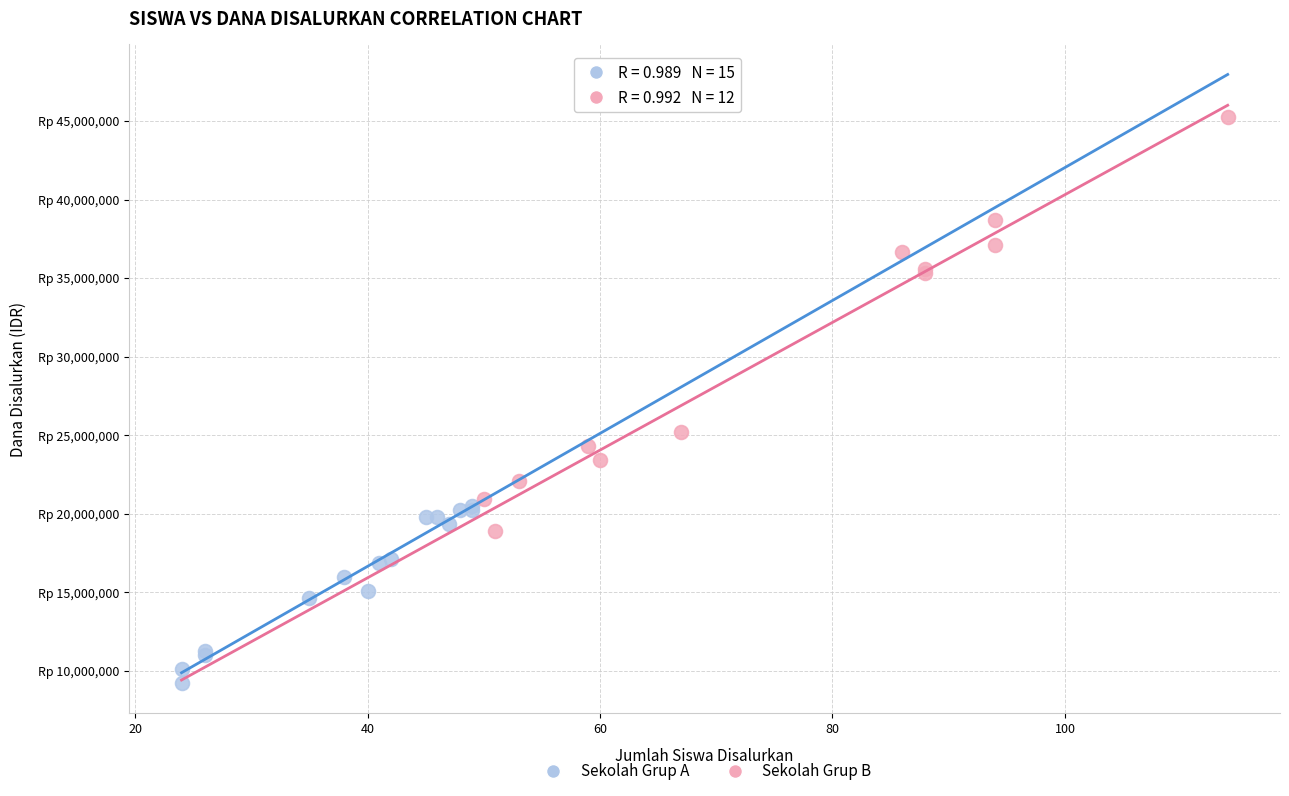

What are all the series names shown in the legend?

Sekolah Grup A, Sekolah Grup B